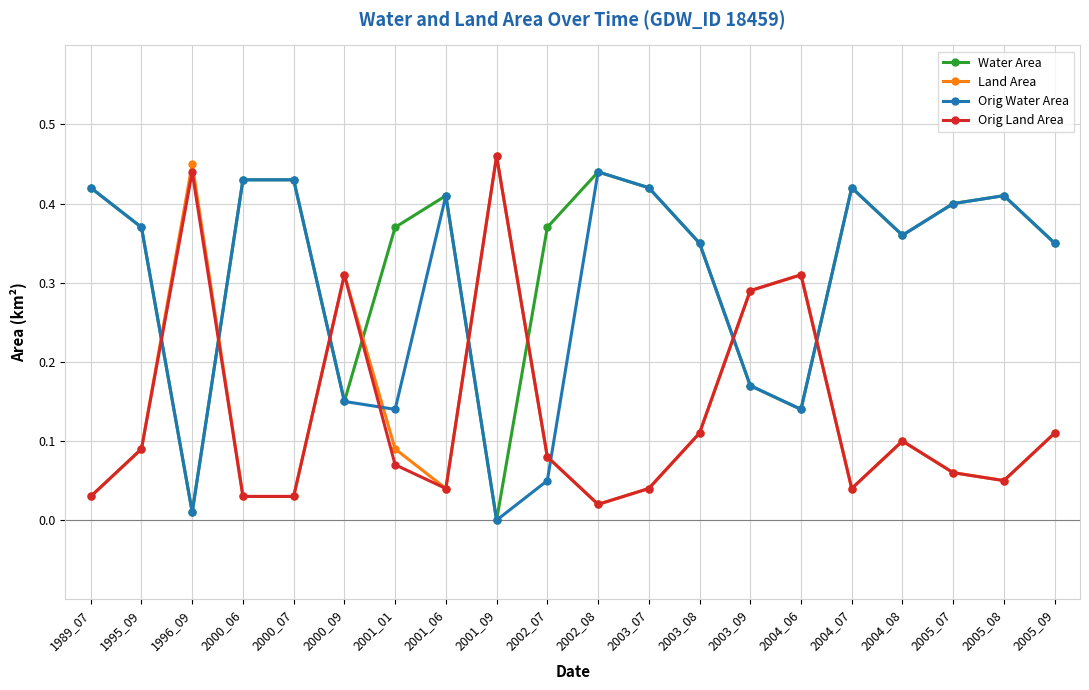

Where is the first local maximum for Orig Land Area?

1996_09